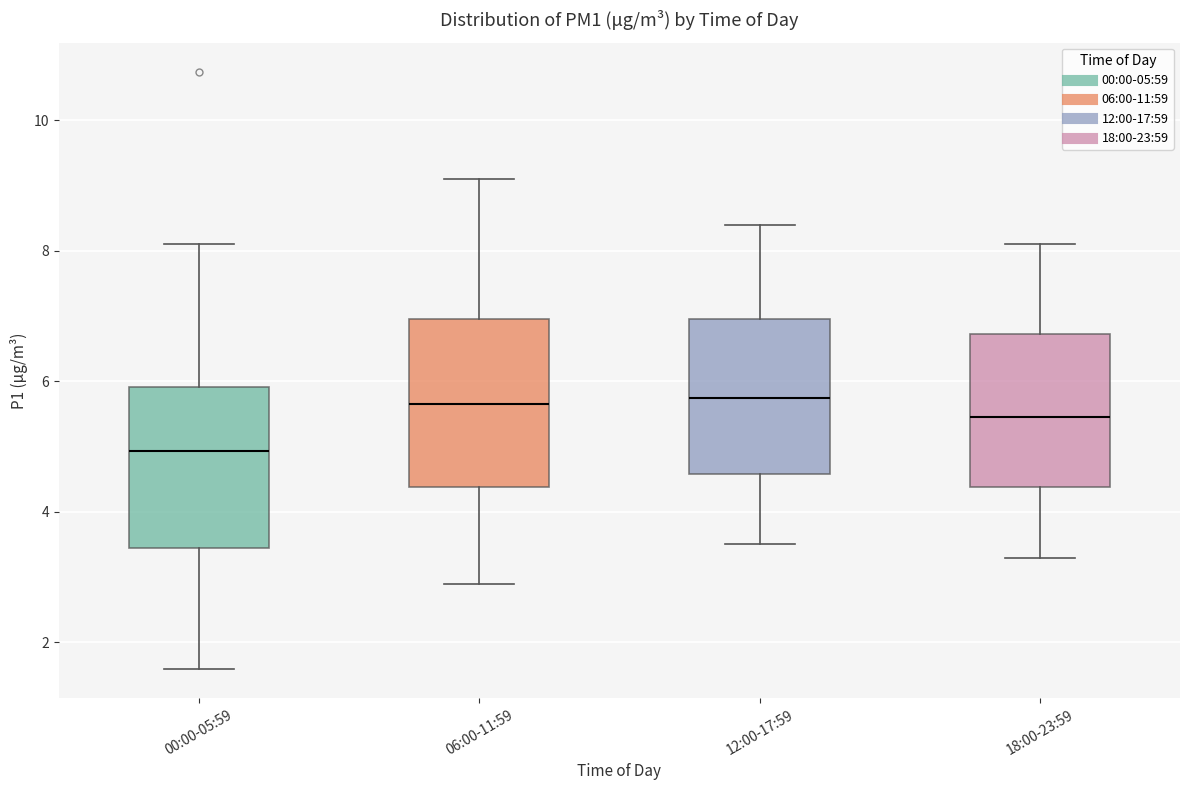

Where does the lower whisker of the box for 18:00-23:59 end on the y-axis? The values are not printed on the chart, so give them approximately, as read against the axis.

3.4